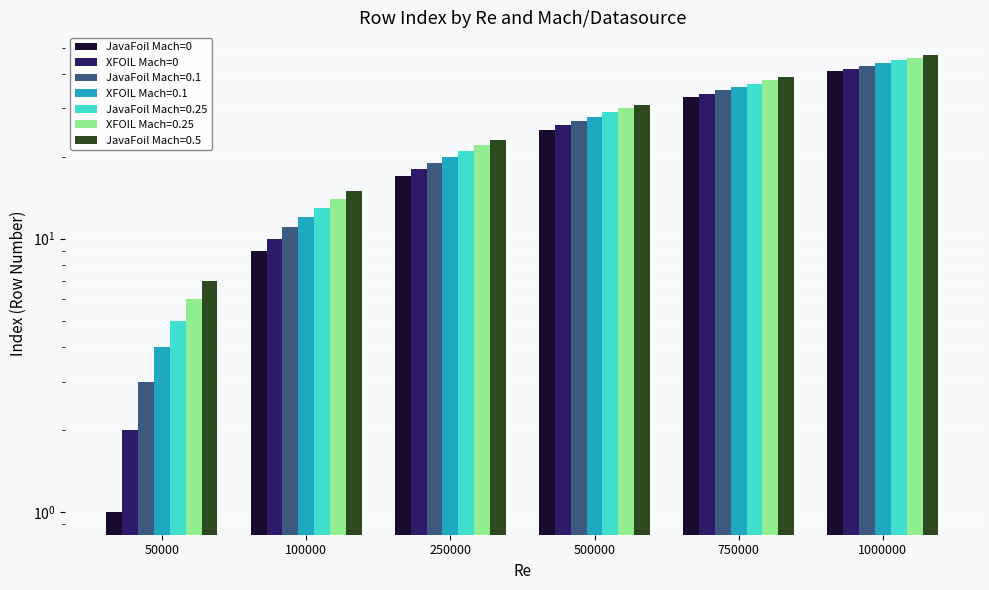

How many XFOIL Mach=0 values are between 10 and 34?

4